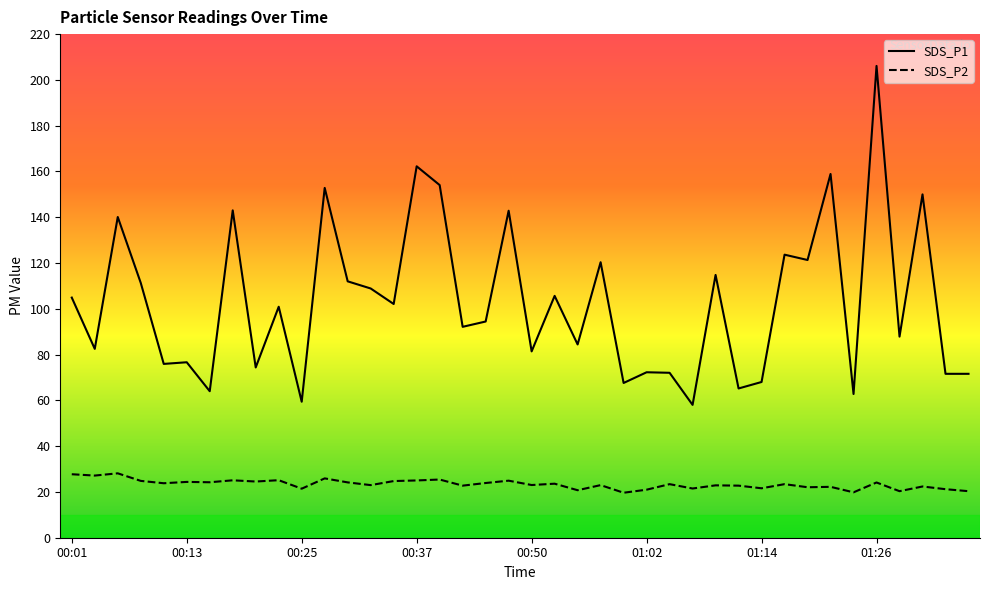

What is the sum of the SDS_P2 values at 00:35 and 00:15?

49.0